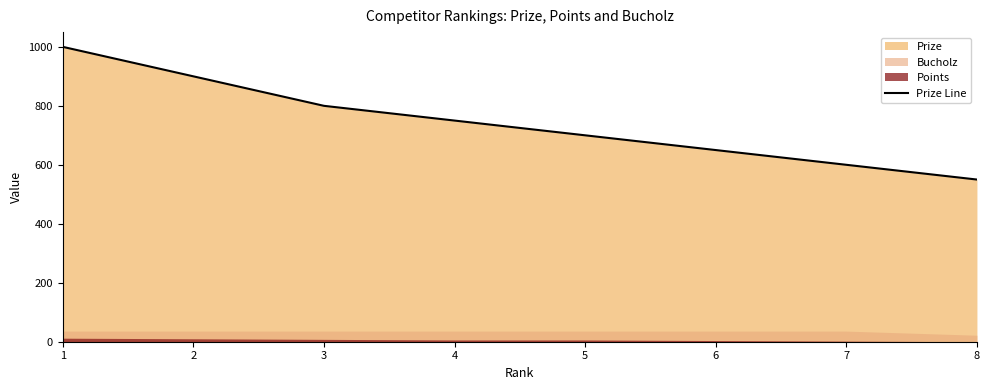

Does the chart display data point markers on the line(s)?

No